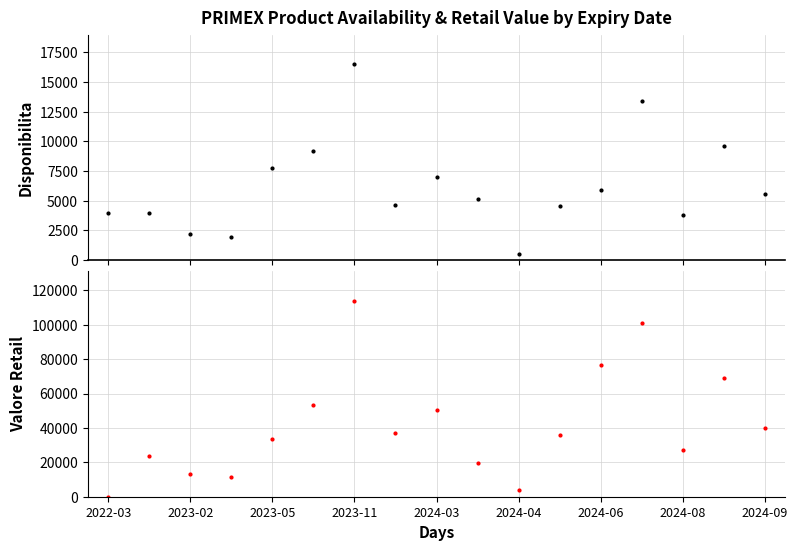

True or false: VALORE PUBBL RETAIL has more than 2 interior local peaks.

True